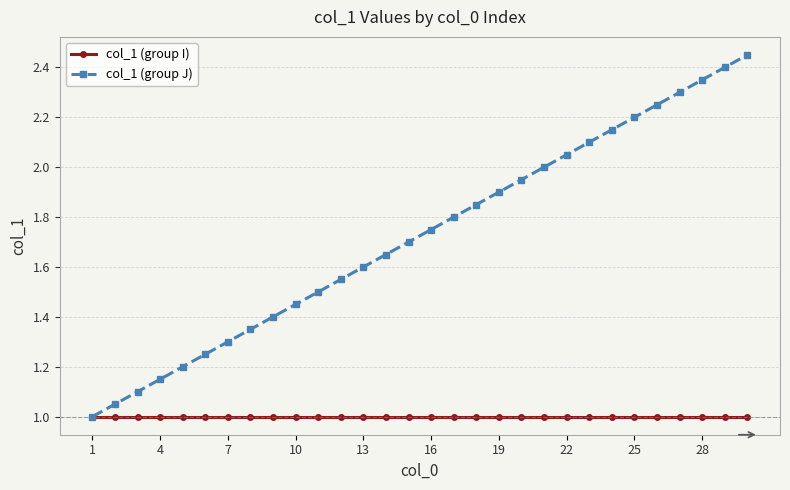

True or false: col_1 (group J) has more than 1 interior local peaks.

False